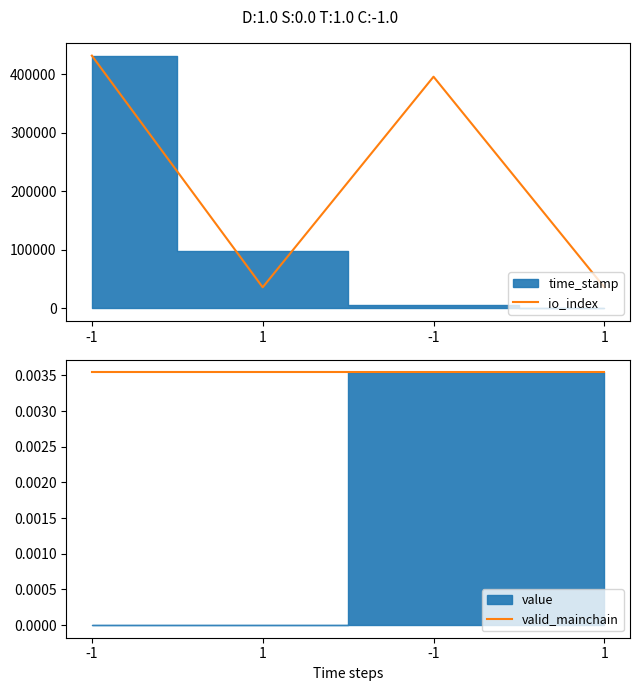

Is it true that valid_mainchain equals 0.0 at -1?

False